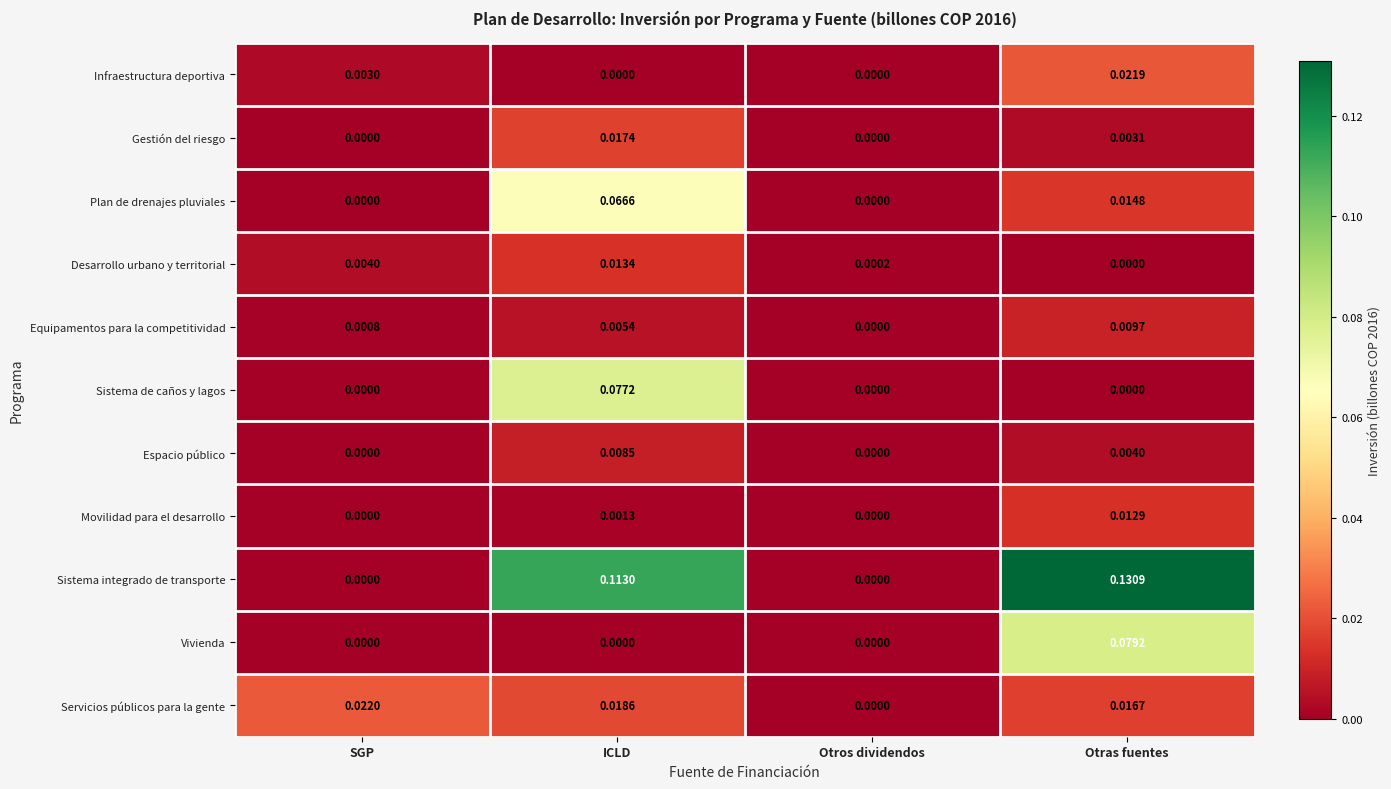

At which category is the sum across all series the highest?

ICLD